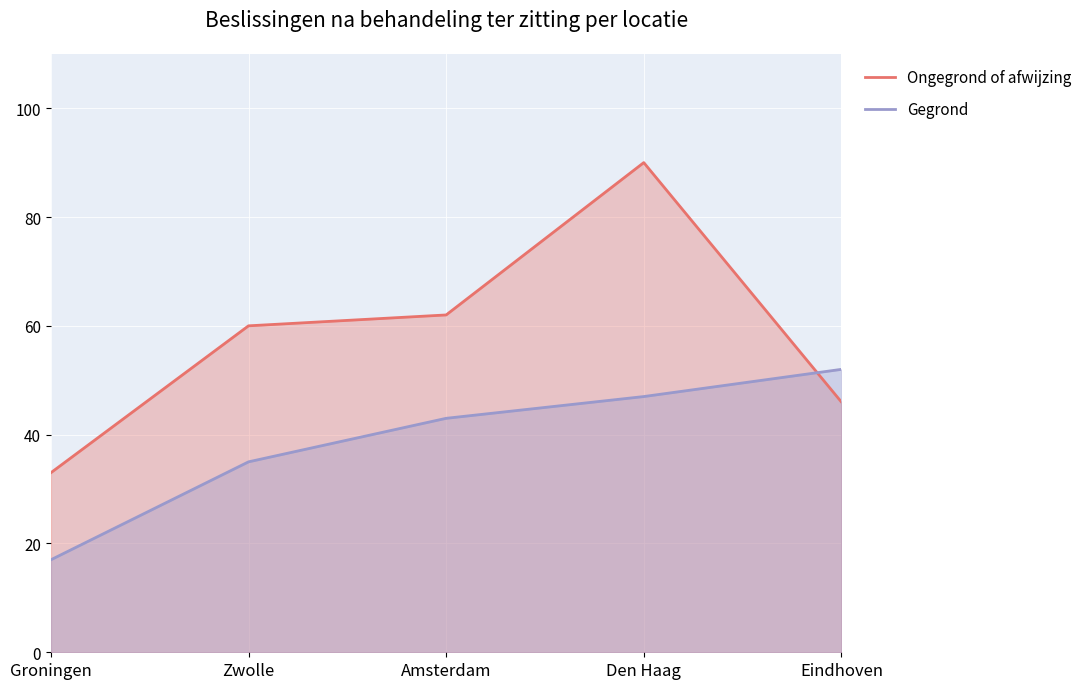

Reading left to right, transcribe all the data shown in this chart.

Ongegrond of afwijzing: 33	60	62	90	46
Gegrond: 17	35	43	47	52